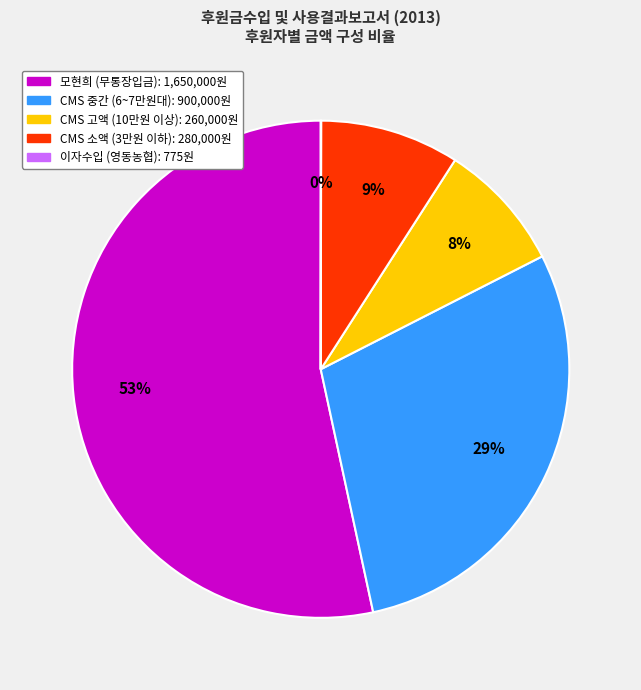

To the nearest percent, what is the average slice percentage?

20%